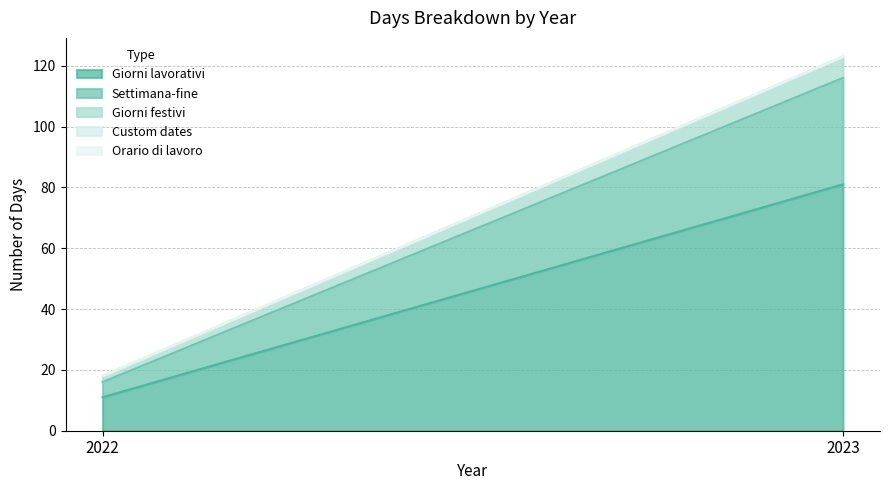

True or false: Orario di lavoro has a value of 0 at 2023.

True